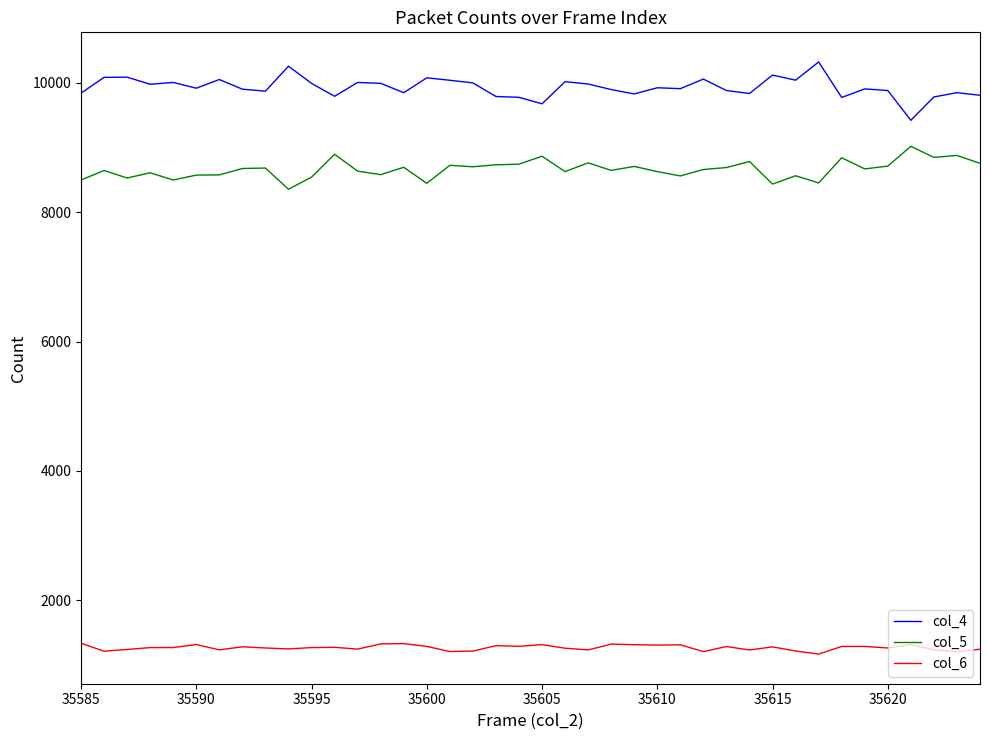

True or false: col_6 and col_4 cross at least once.

False